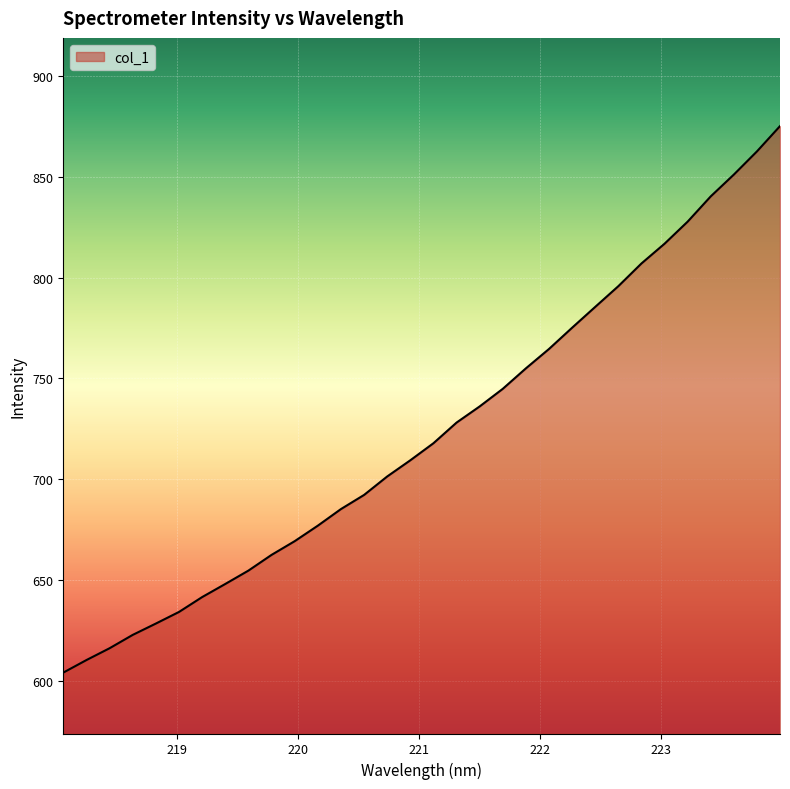

What is the minimum value shown in the chart?

604.1